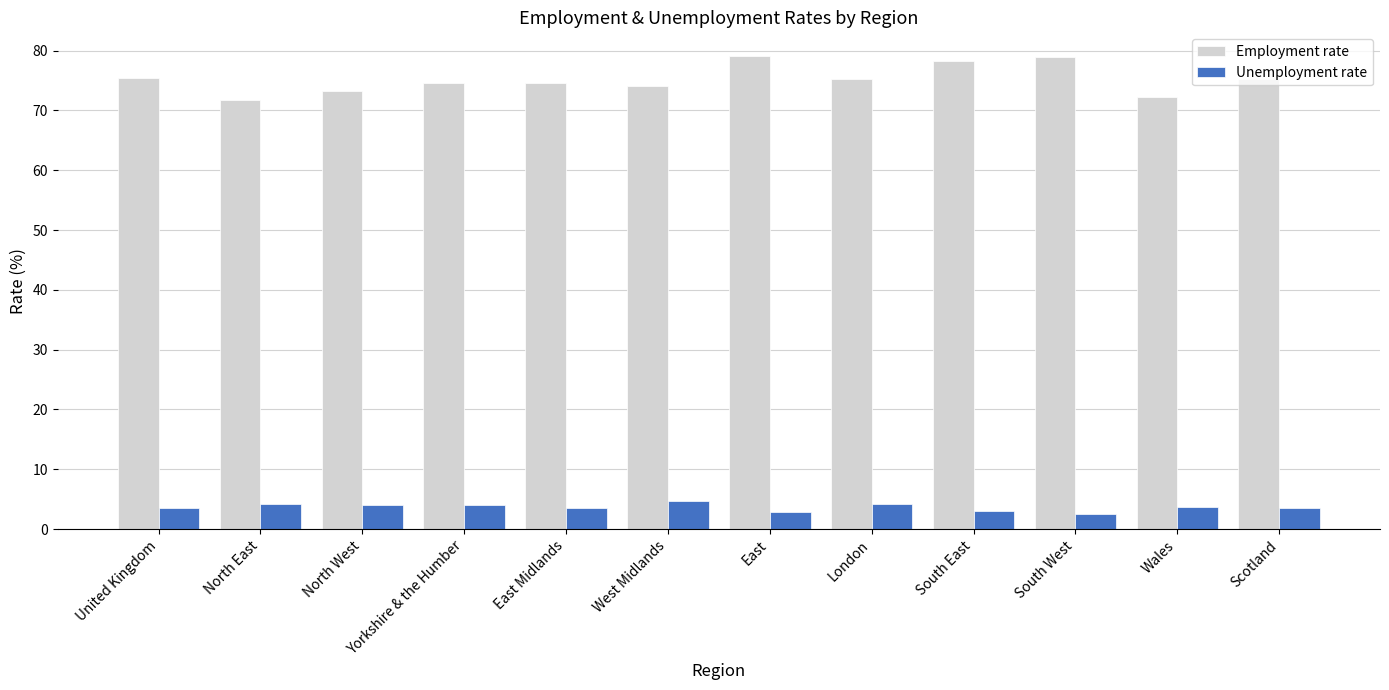

Is it true that Employment rate equals 79.1 at East?

True